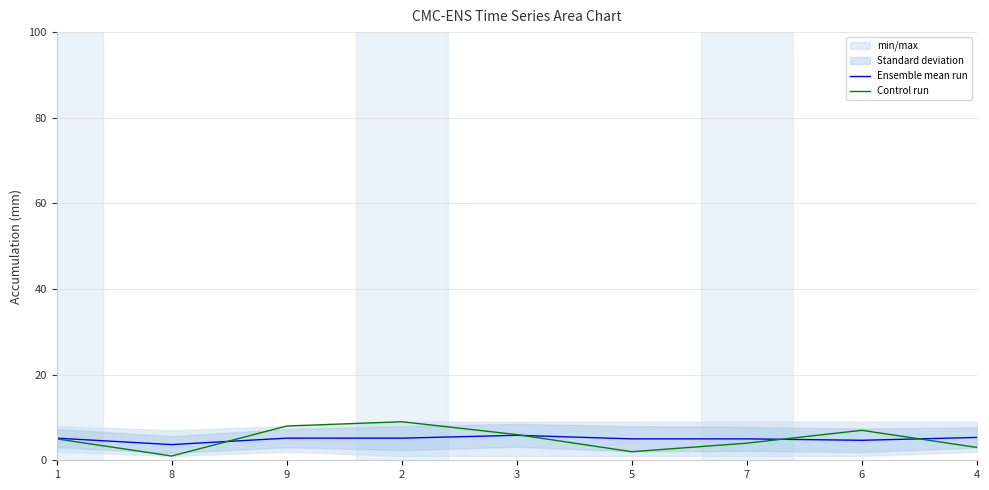

What is the highest value of the Control run series?

9.0